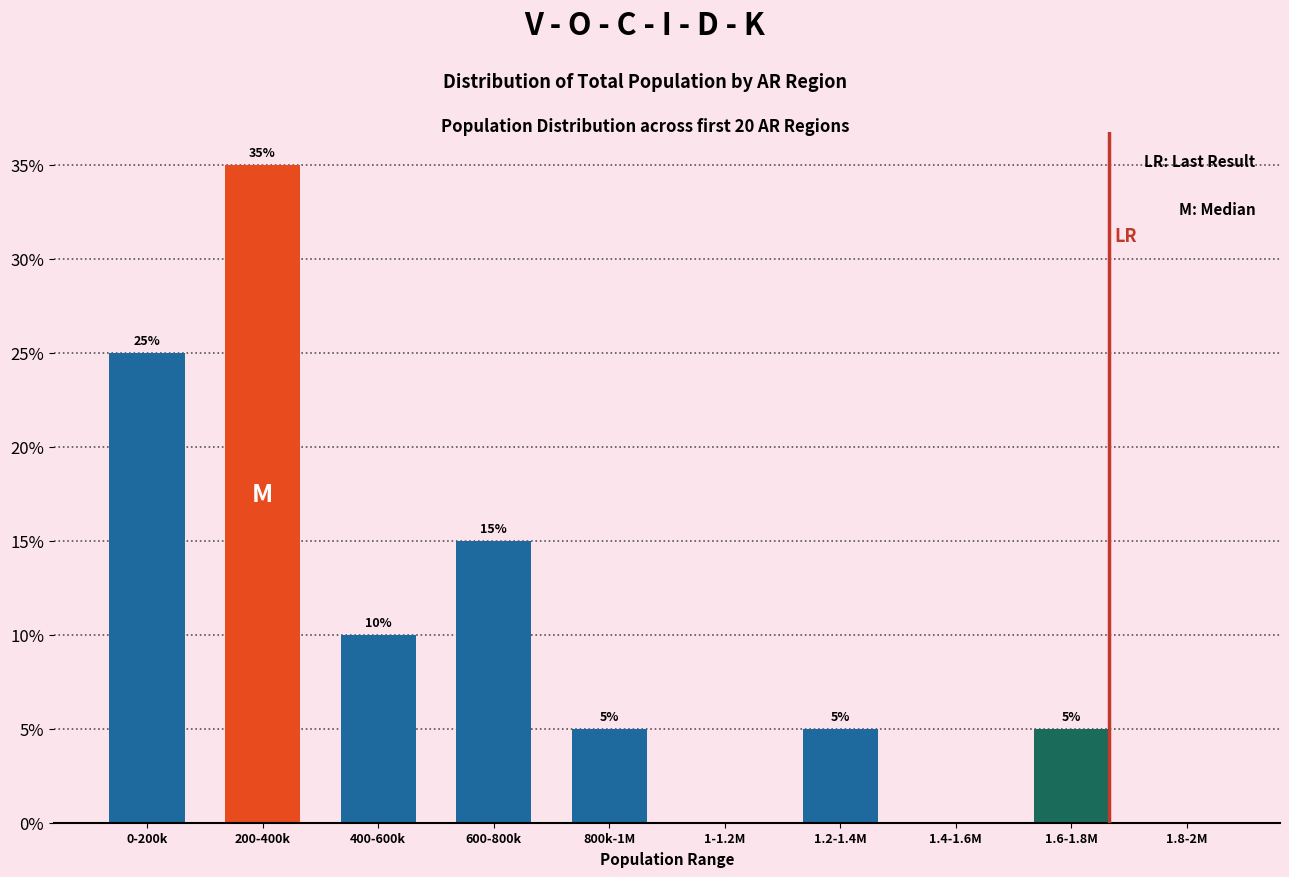

Reading left to right, what are all the values shown in this chart?

0-200k=25	200-400k=35	400-600k=10	600-800k=15	800k-1M=5	1-1.2M=0	1.2-1.4M=5	1.4-1.6M=0	1.6-1.8M=5	1.8-2M=0